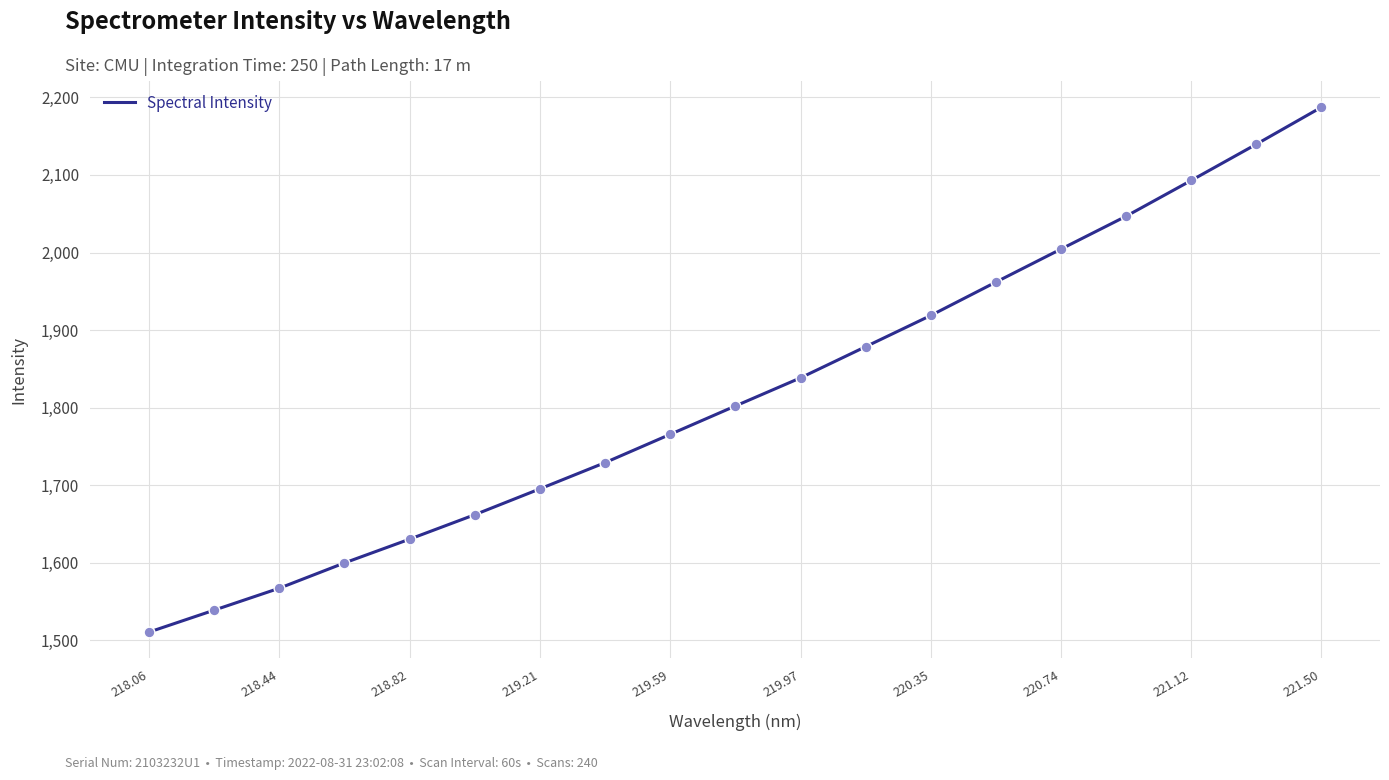

What is the minimum value shown in the chart?

1510.6